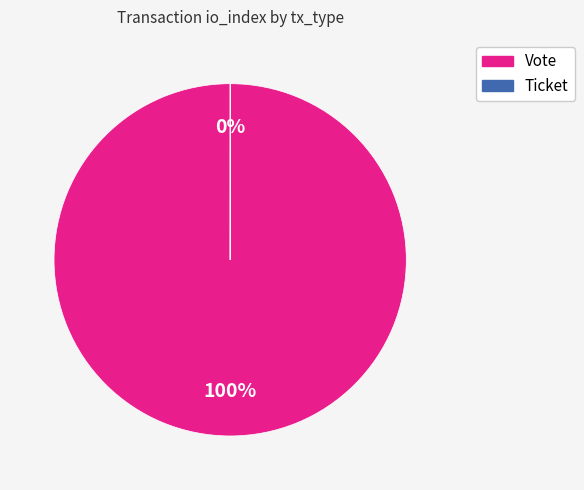

The Vote slice represents 100% of the pie. True or false?

True